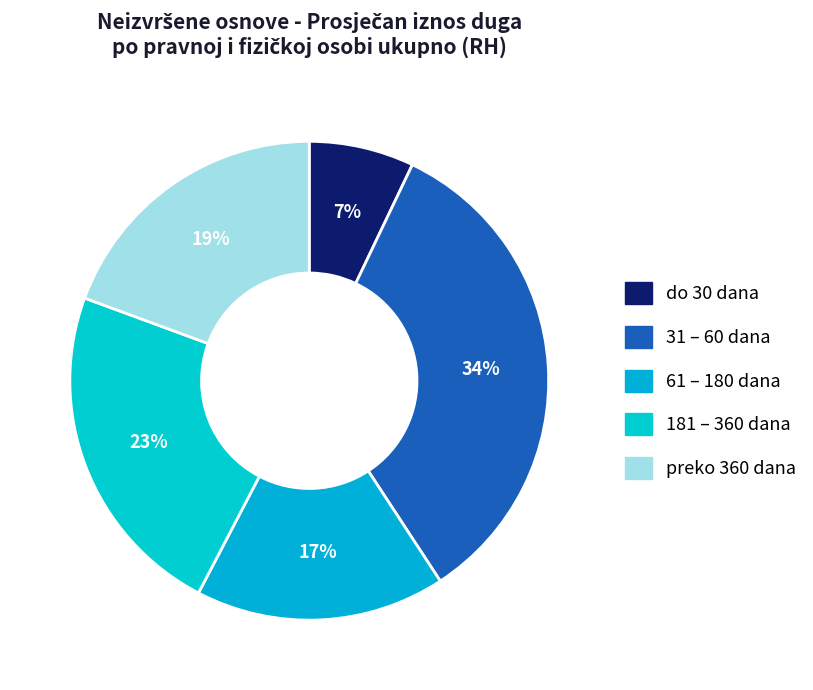

Combined, what portion of the pie is 31 – 60 dana and do 30 dana?

40.8%